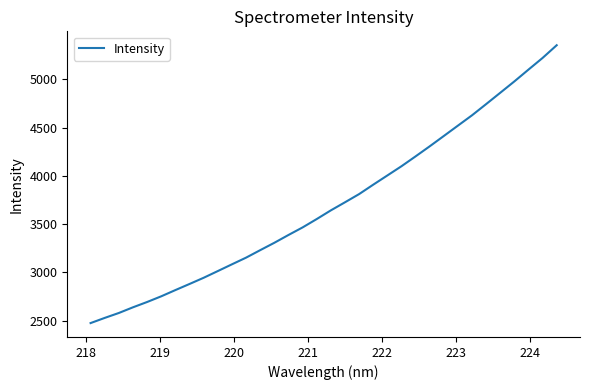

Reading left to right, what are all the values shown in this chart?

2473.8	2527.4	2578.6	2637.5	2692.5	2751.6	2816.2	2879.5	2943.8	3013.3	3083.2	3152.5	3230.1	3306.6	3387.5	3465.9	3552.6	3642.7	3726.5	3811.4	3909.0	4004.6	4100.3	4202.6	4306.8	4413.9	4521.5	4628.8	4744.8	4862.2	4980.0	5102.4	5223.3	5355.1